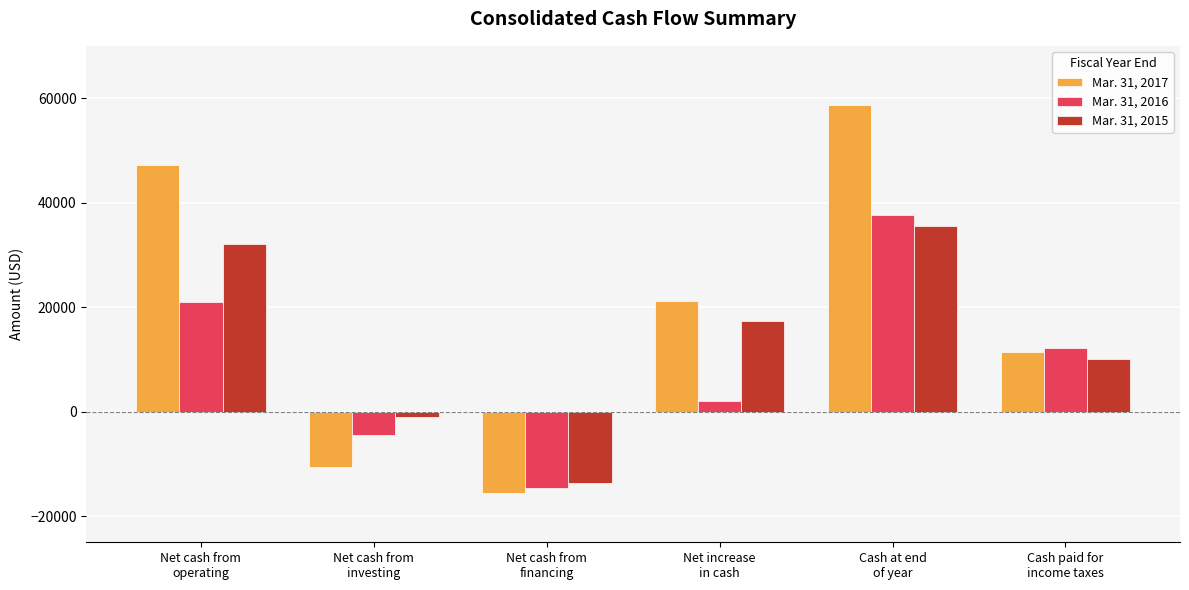

What is the label of the 1st bar from the left?

Net cash from
operating